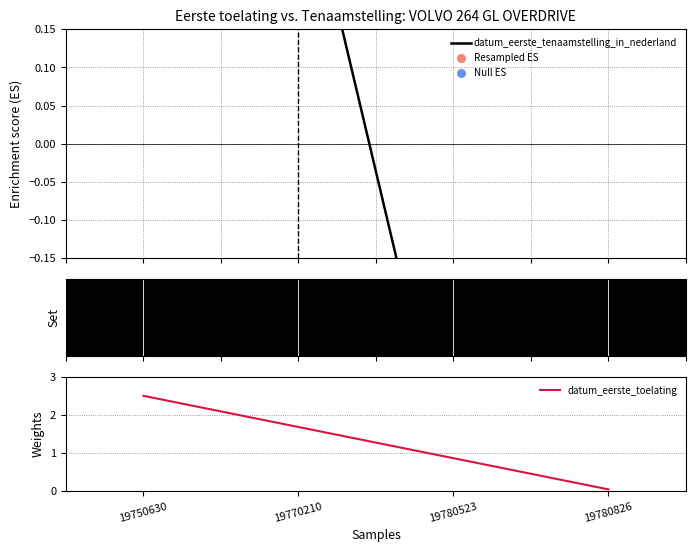

Which series has the largest total across all categories?

datum_eerste_toelating